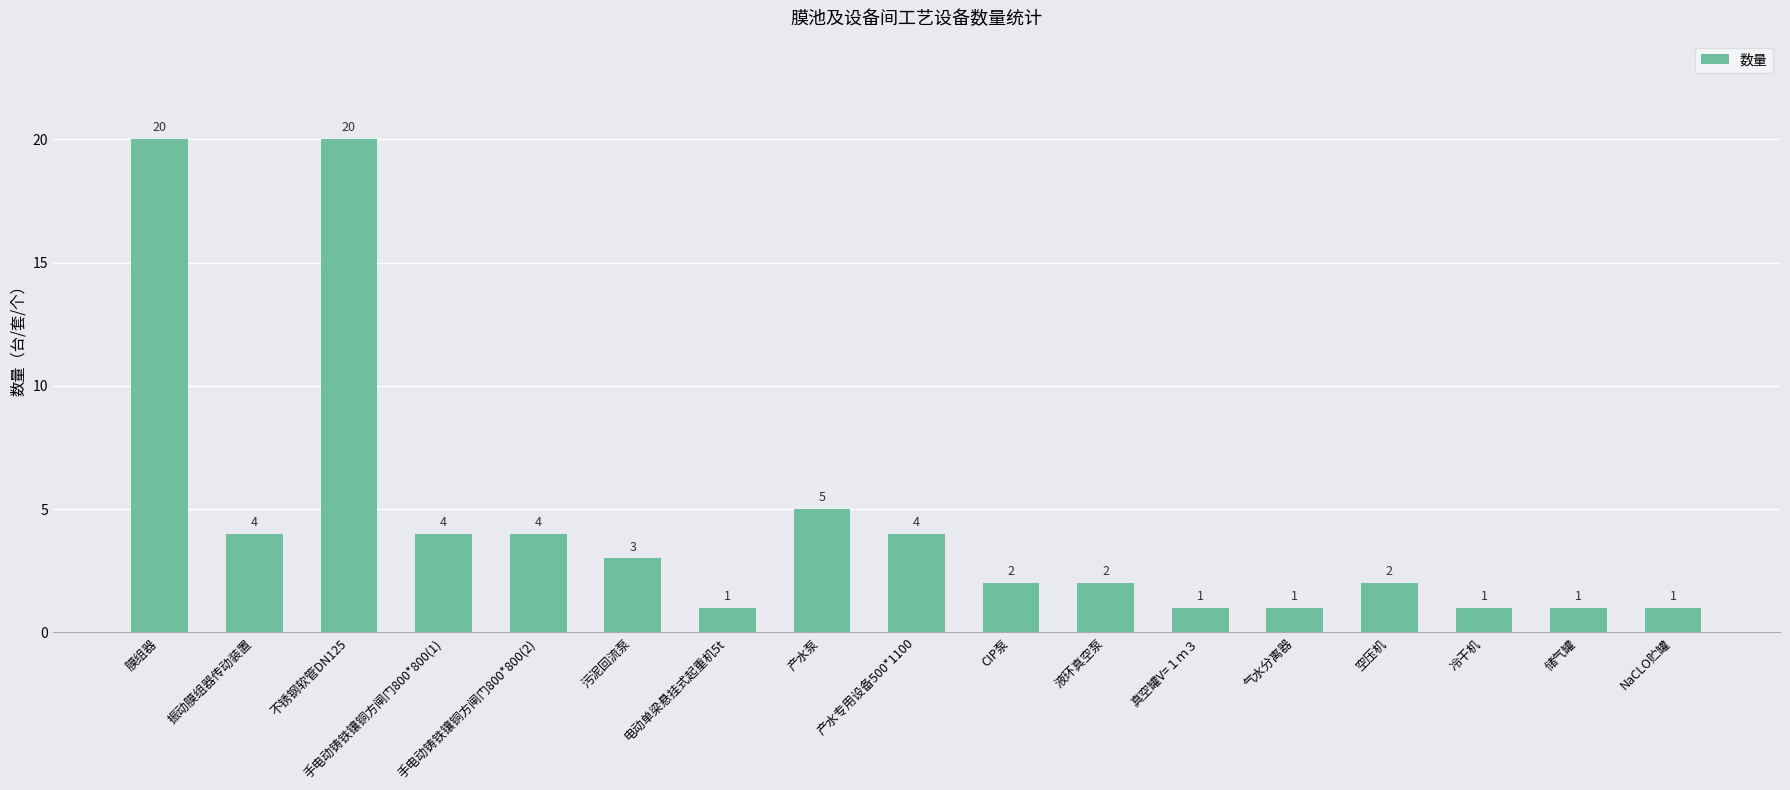

True or false: the data shows 4 at 手电动铸铁镶铜方闸门800*800(1).

True